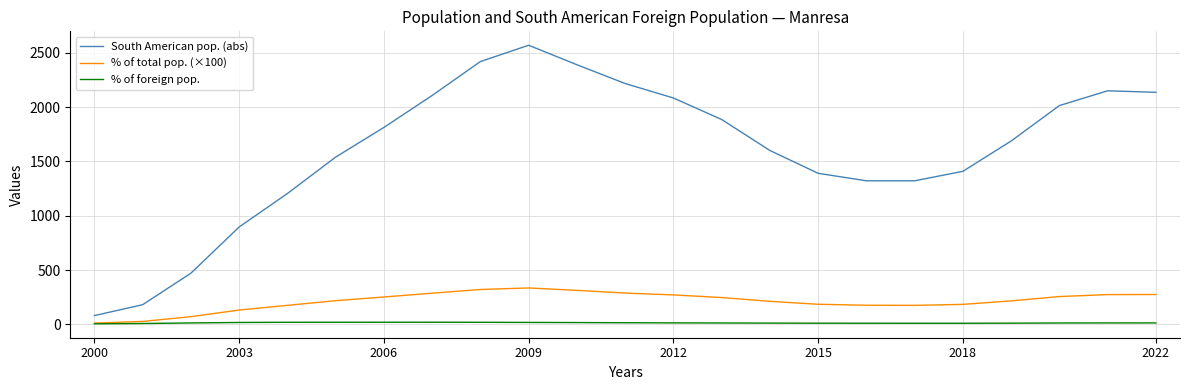

How many lines are shown in the chart?

3